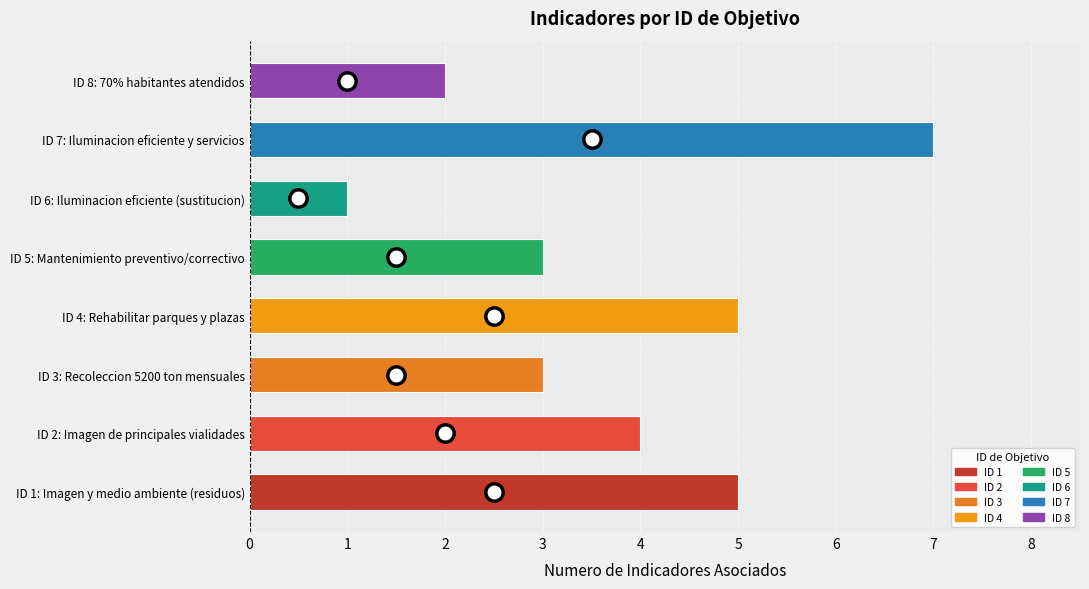

What is the smallest value displayed?

1